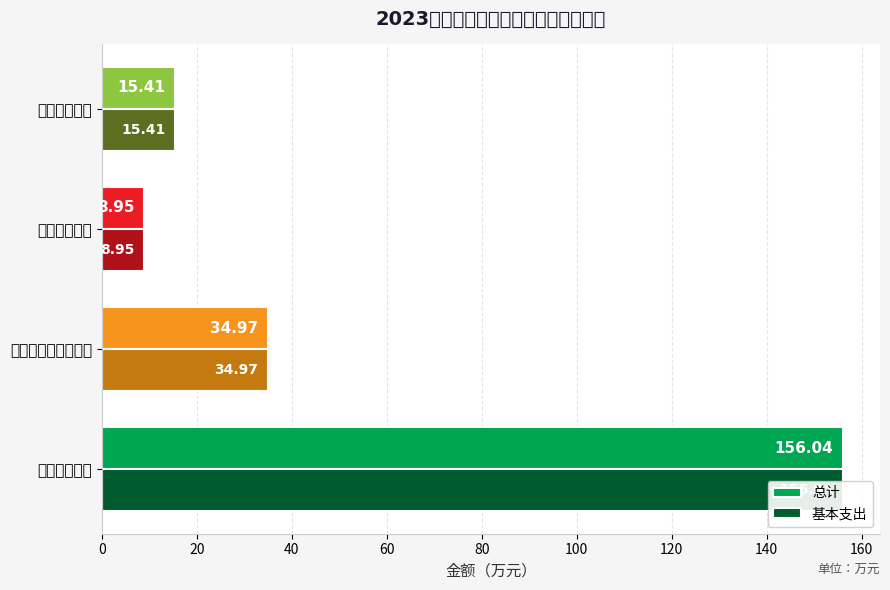

How many bars are there in total?

8